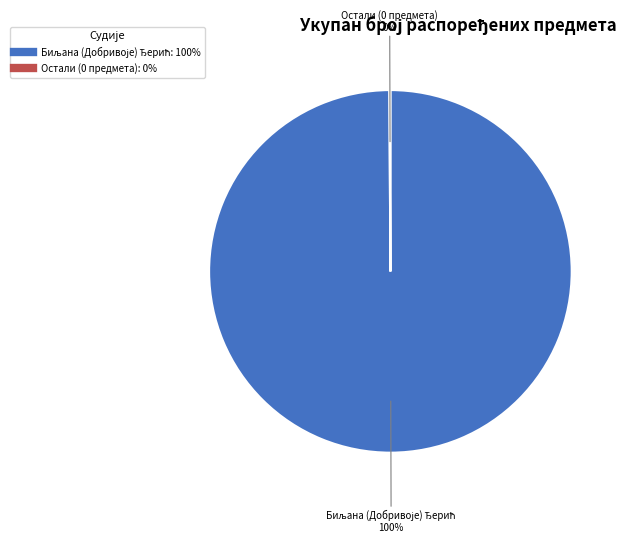

To the nearest percent, what is the average slice percentage?

50%